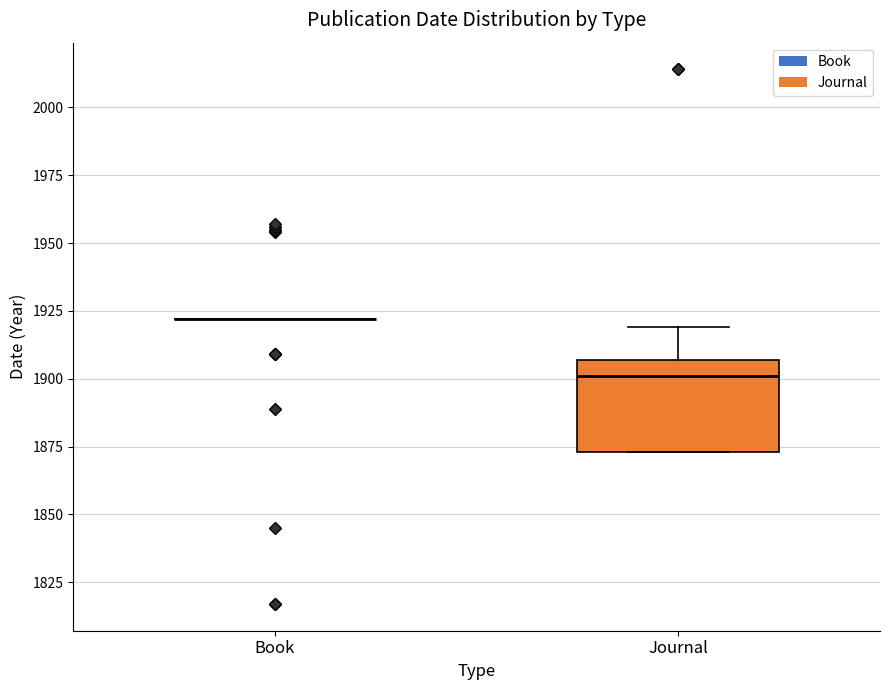

Which box is the tallest, from its lower edge to its upper edge?

Journal